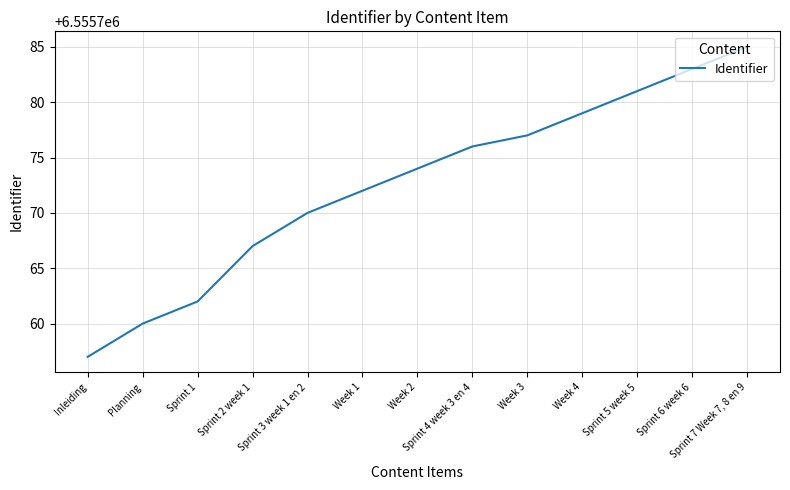

The value at Week 2 is 2049544. True or false?

False